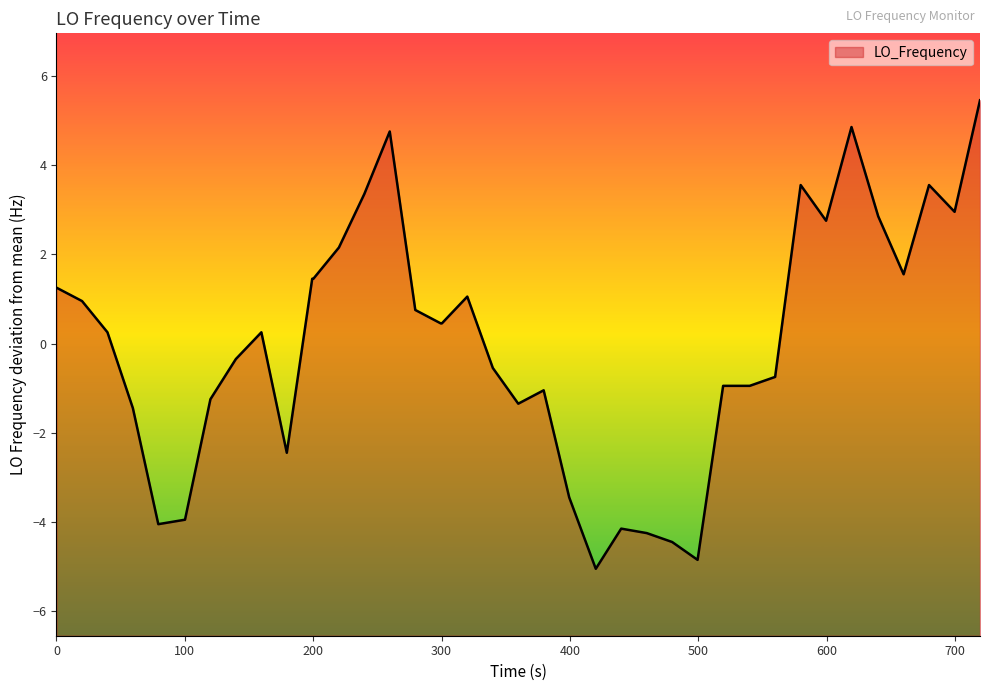

What is the minimum value shown in the chart?

-5.0